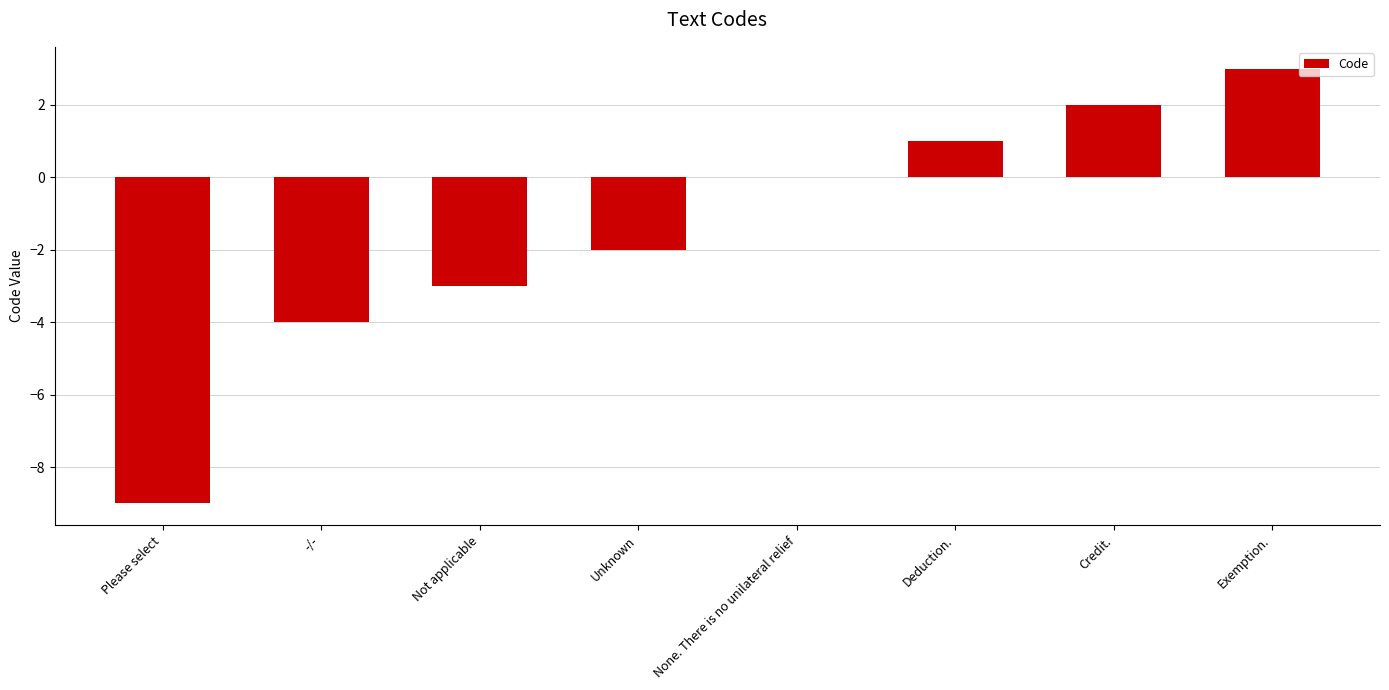

What is the sum of the values at Deduction. and -/-?

-3